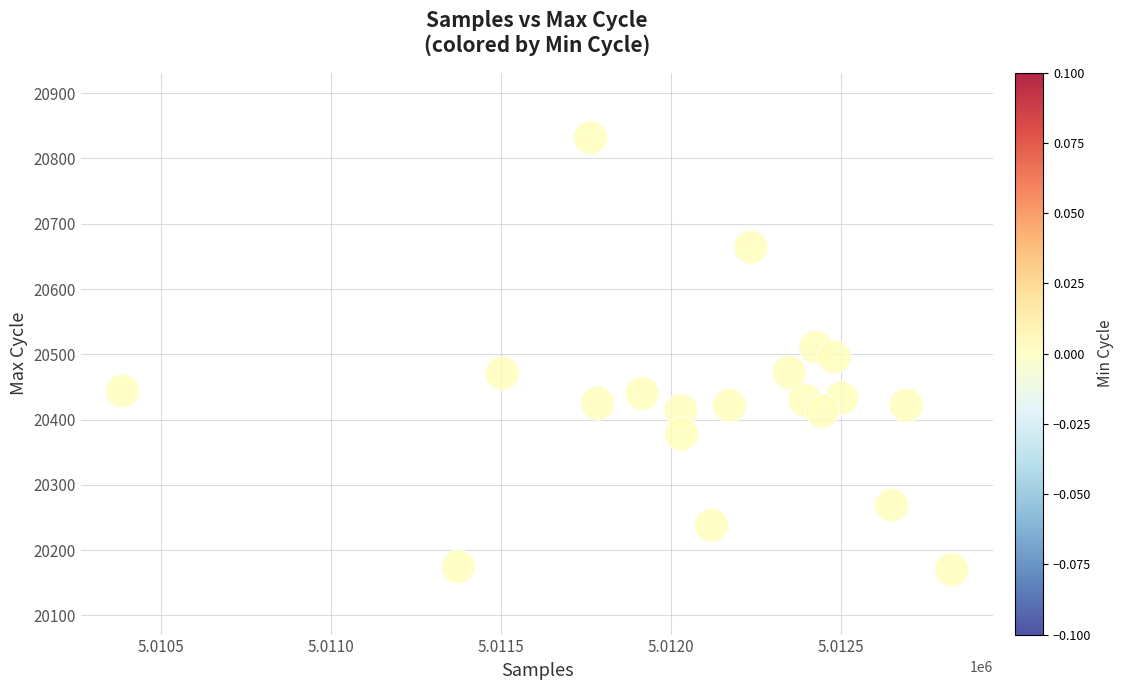

What is the range of Y values (max minus min)?

662